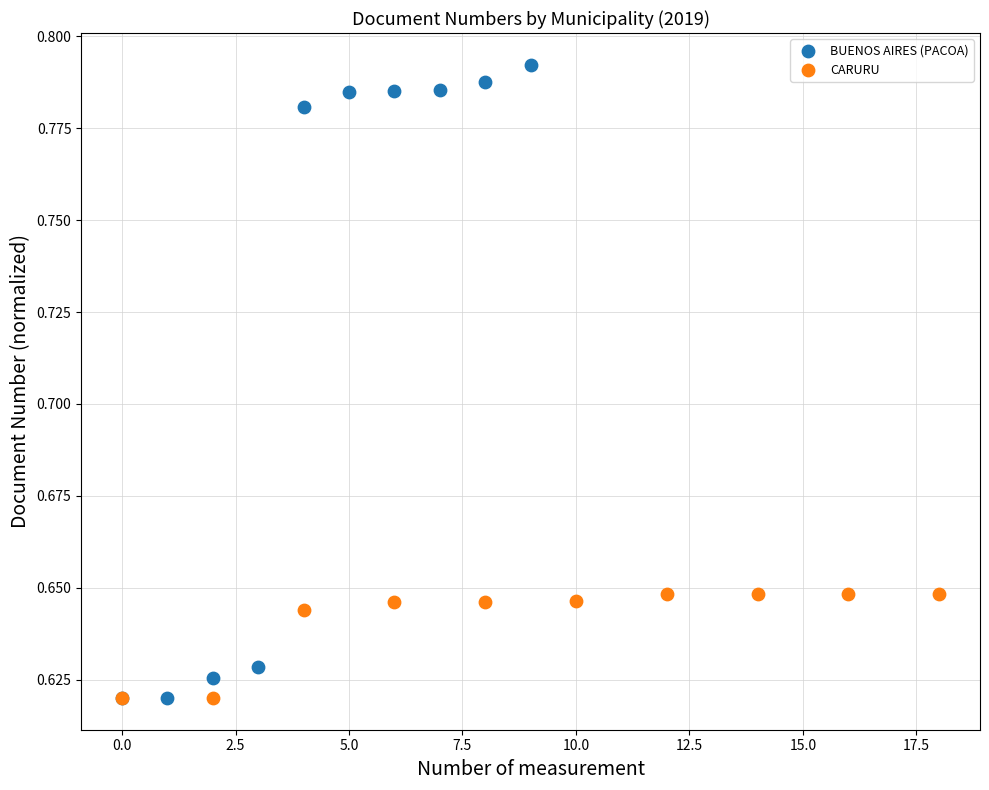

Which series reaches the maximum Y coordinate?

BUENOS AIRES (PACOA)